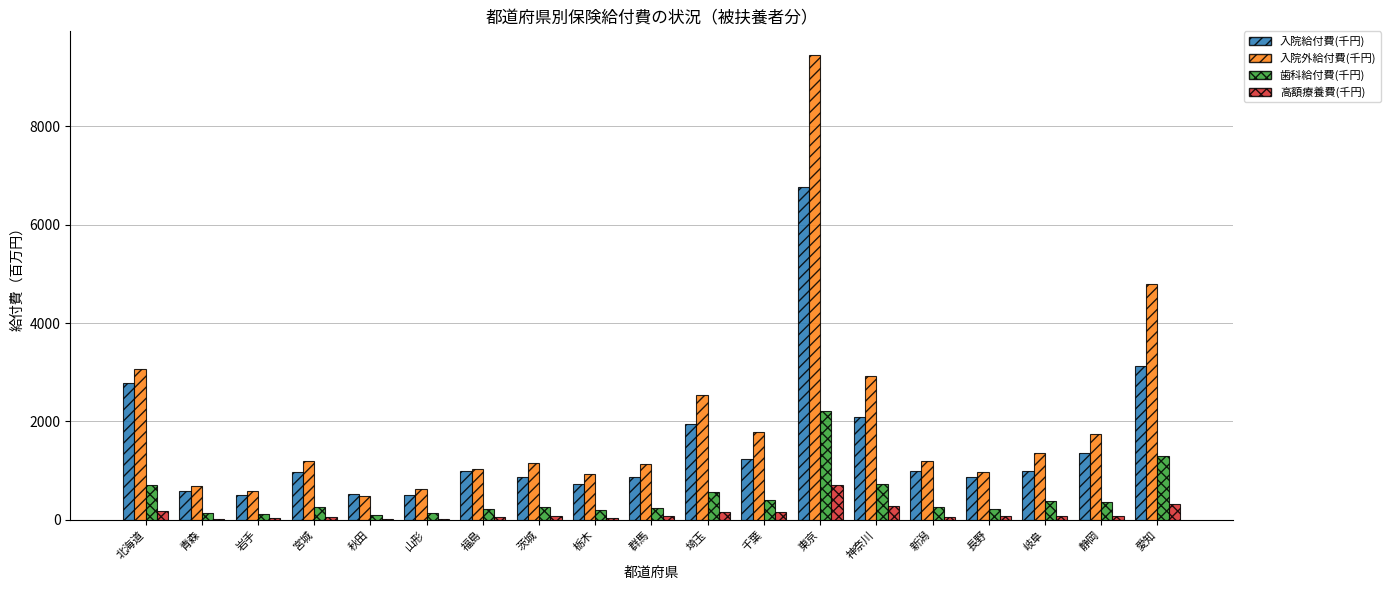

What is the maximum value shown in the chart?

9459.3